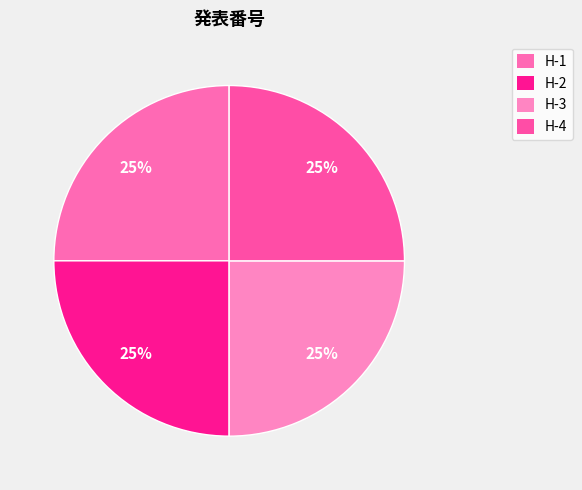

Rank the categories by value from lowest to highest.

H-1, H-2, H-3, H-4